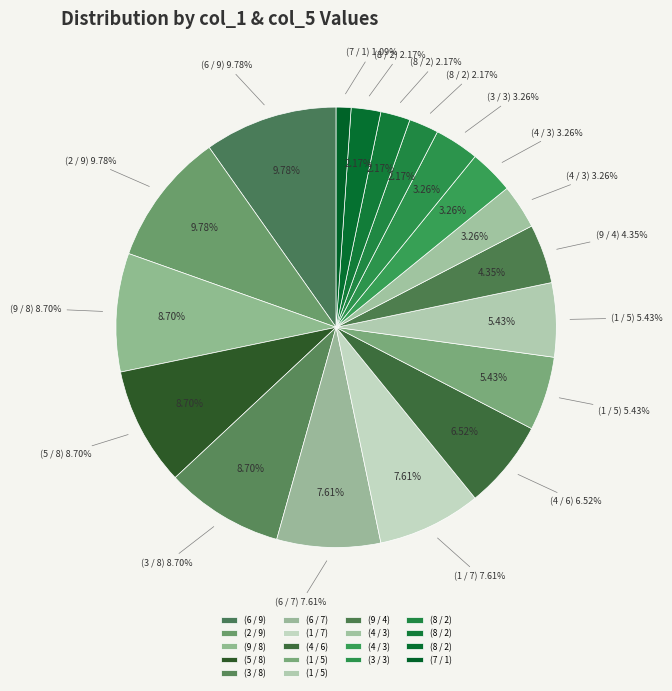

What is the change in value from 6 to 3?

-1